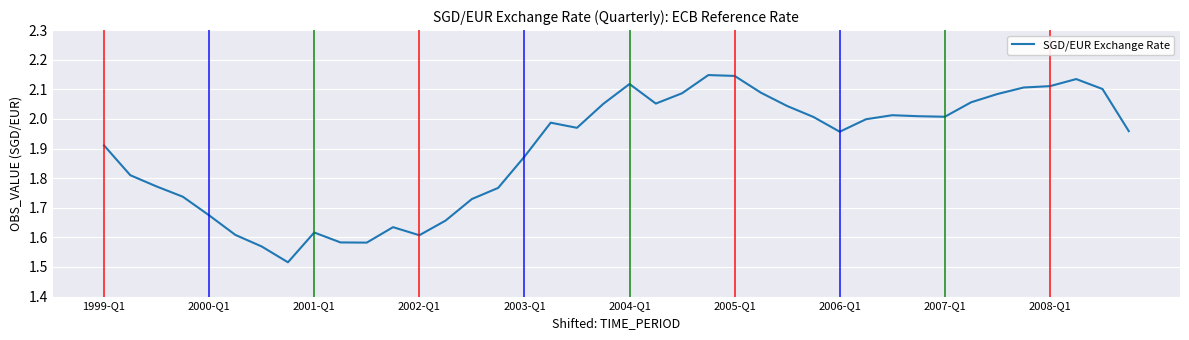

What is the difference between the maximum and minimum values?

0.6